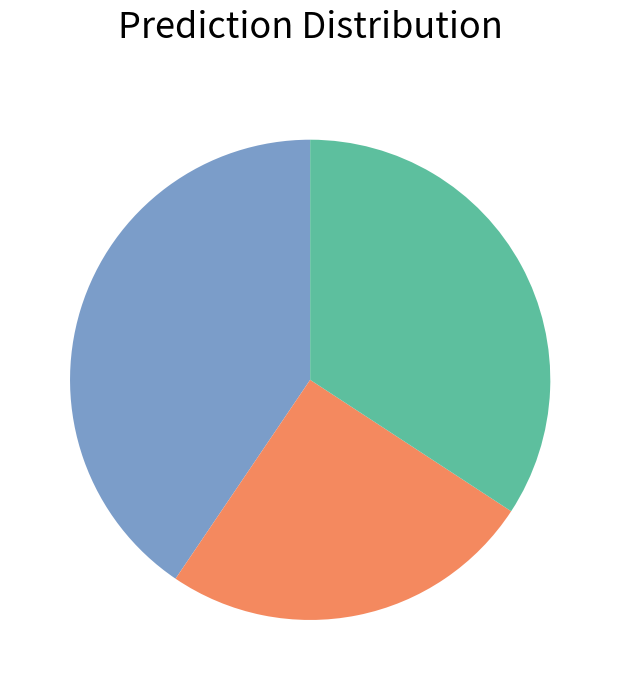

Is there any slice that represents more than half of the pie?

No